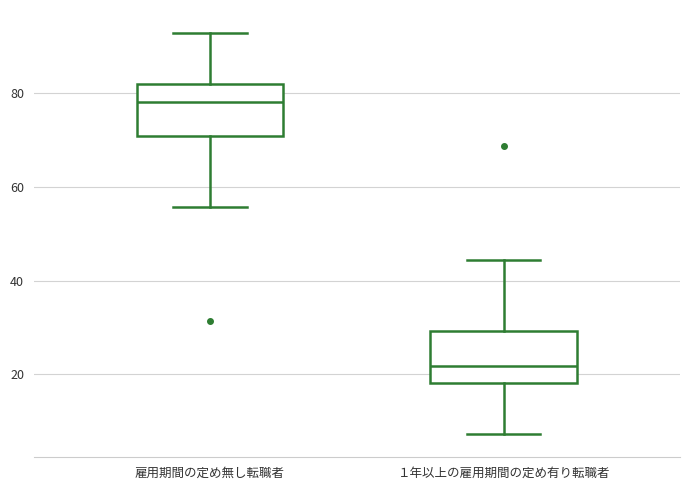

Where does the median line of the box for １年以上の雇用期間の定め有り転職者 sit on the y-axis? The values are not printed on the chart, so give them approximately, as read against the axis.

22